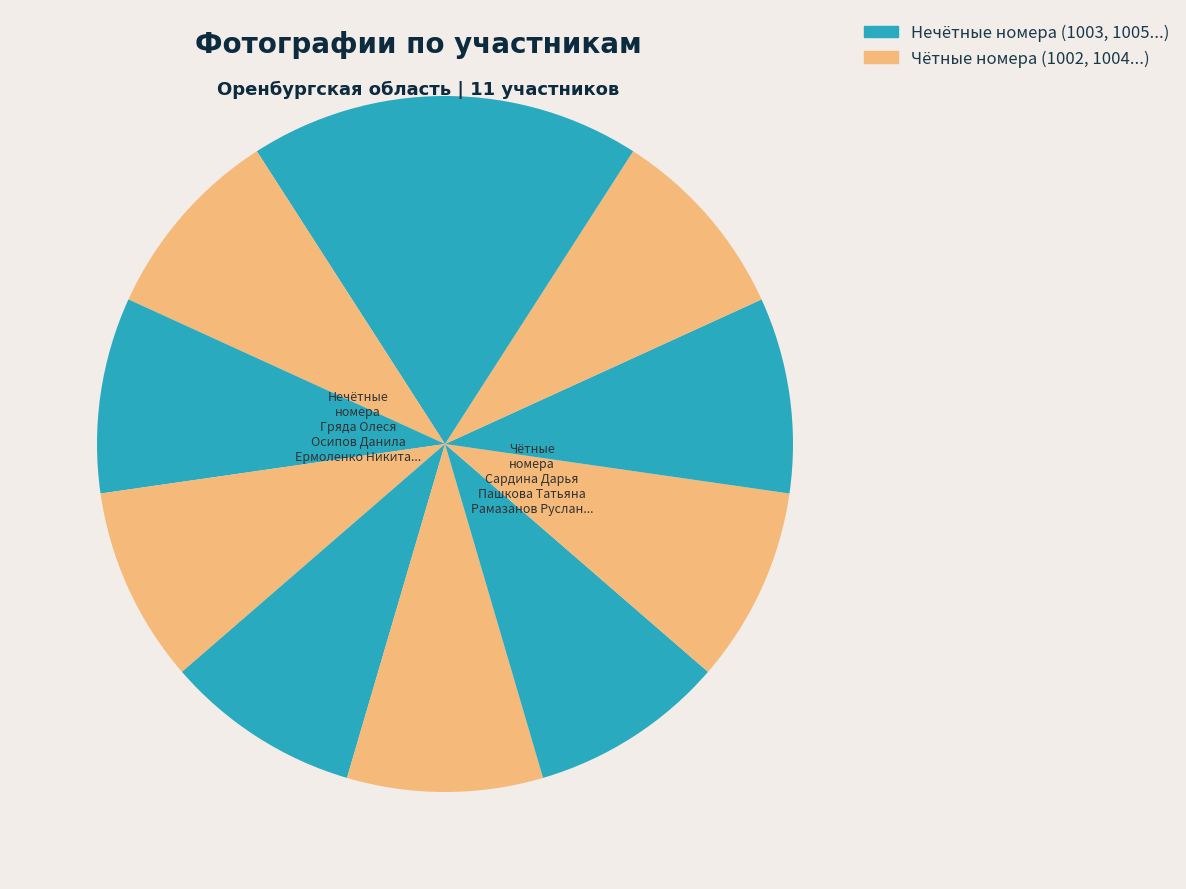

How many slices are in this pie chart?

11